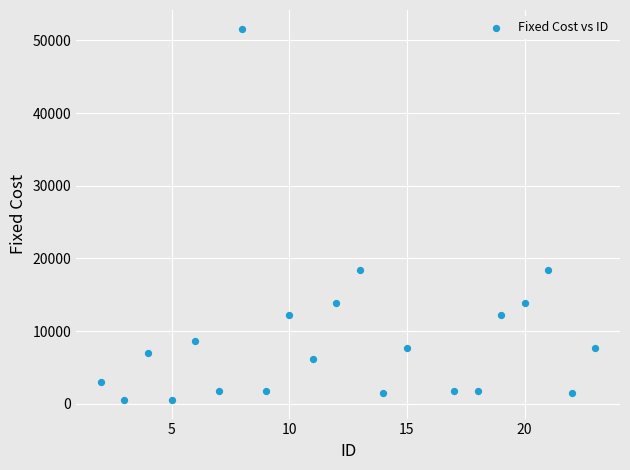

What is the range of Y values (max minus min)?

51109.0